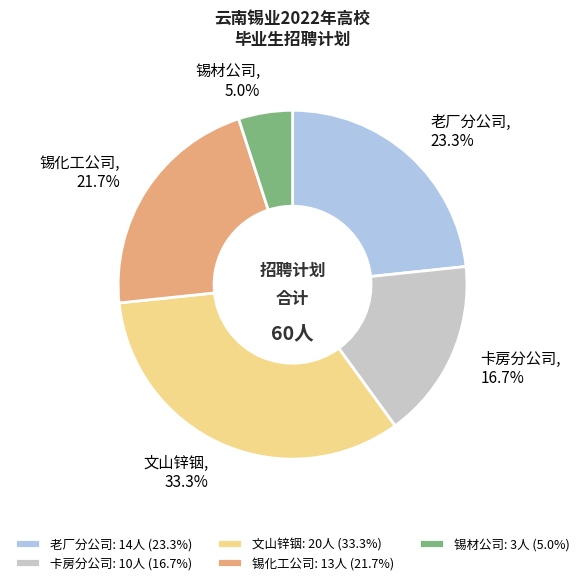

What percentage is the 锡材公司 slice, to the nearest percent?

5%